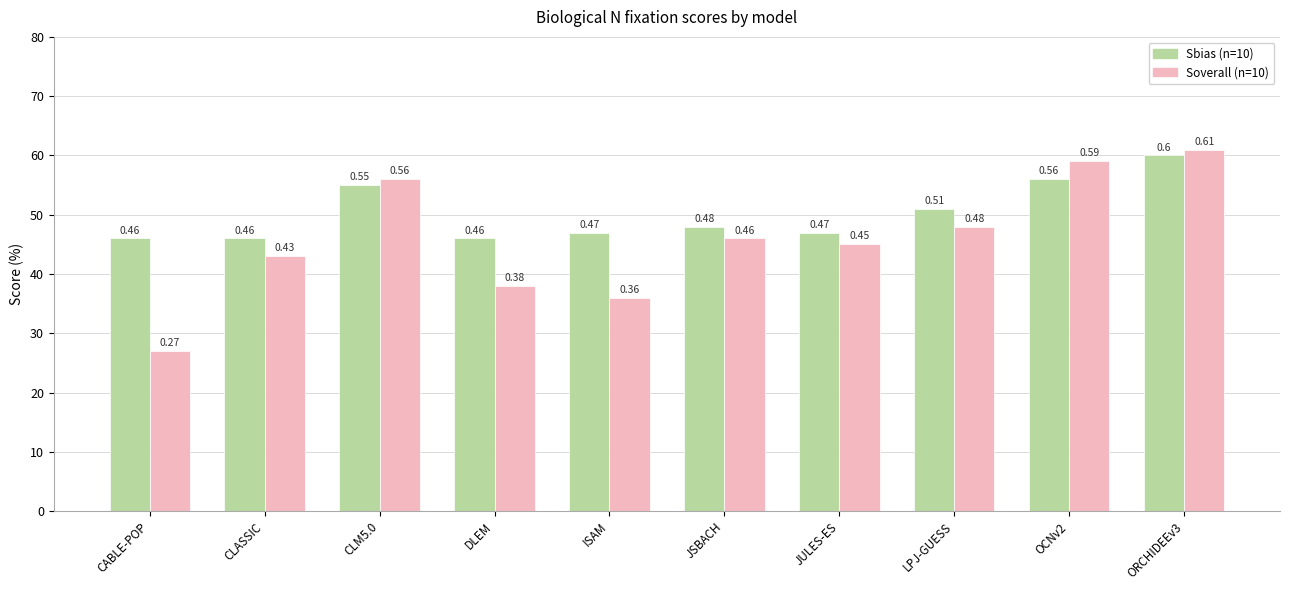

Which series has the largest range (max minus min)?

Soverall (n=10)